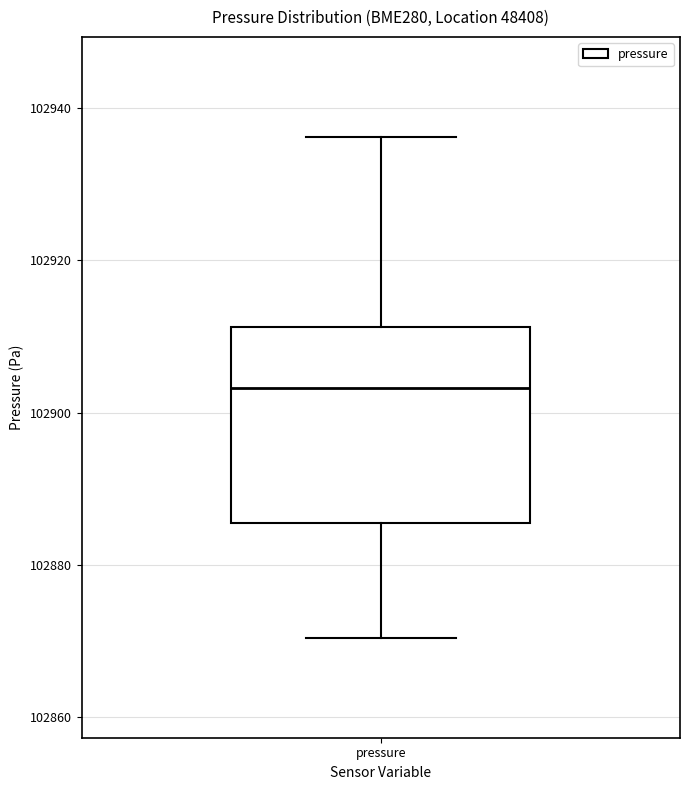

Transcribe this box plot: give where the median line is, the range the box spans, and where the two whiskers end, as read against the y-axis. The values are not printed on the chart, so give them approximately, as read against the axis.

median 102904, box 102886 to 102912, whiskers 102870 to 102936